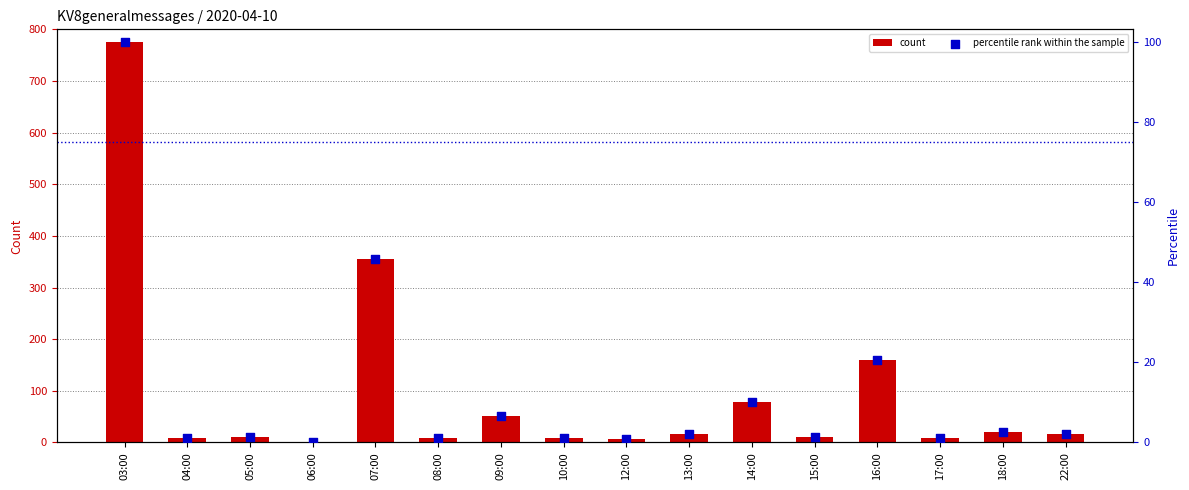

Which series contains the lowest Y value?

percentile rank within the sample